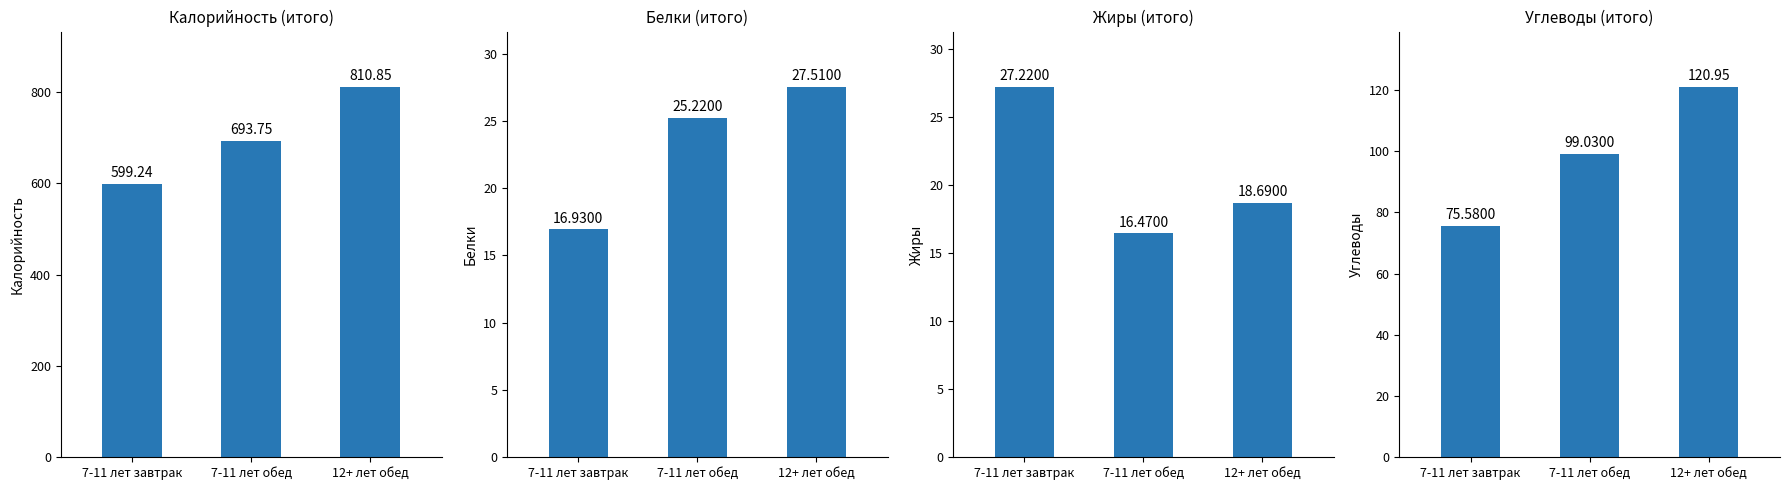

How many data points does each series have?

3